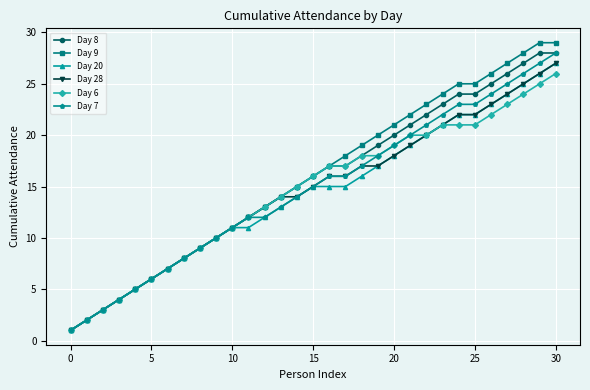

Which series has the widest spread of values?

Day 9